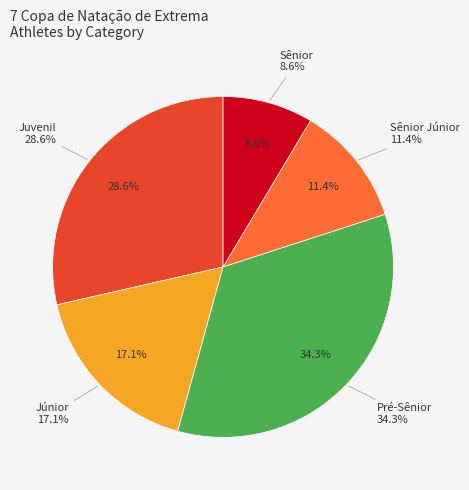

What percentage is NOT represented by Júnior?

82.9%